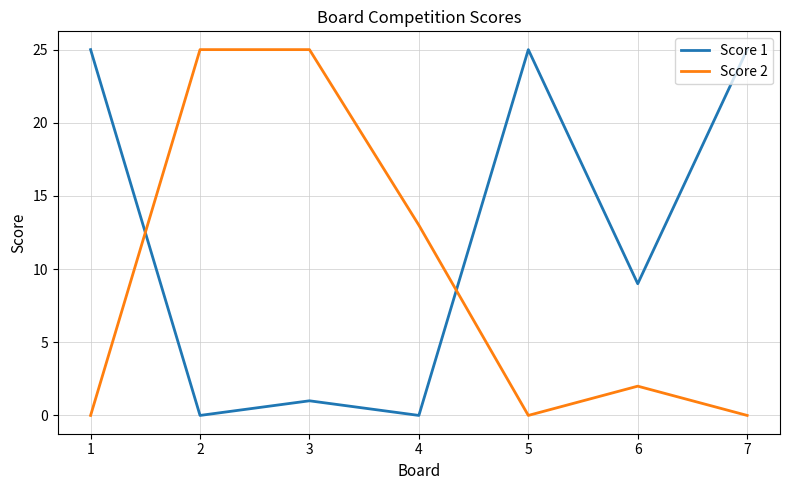

Is this an area chart (filled region under the line)?

No